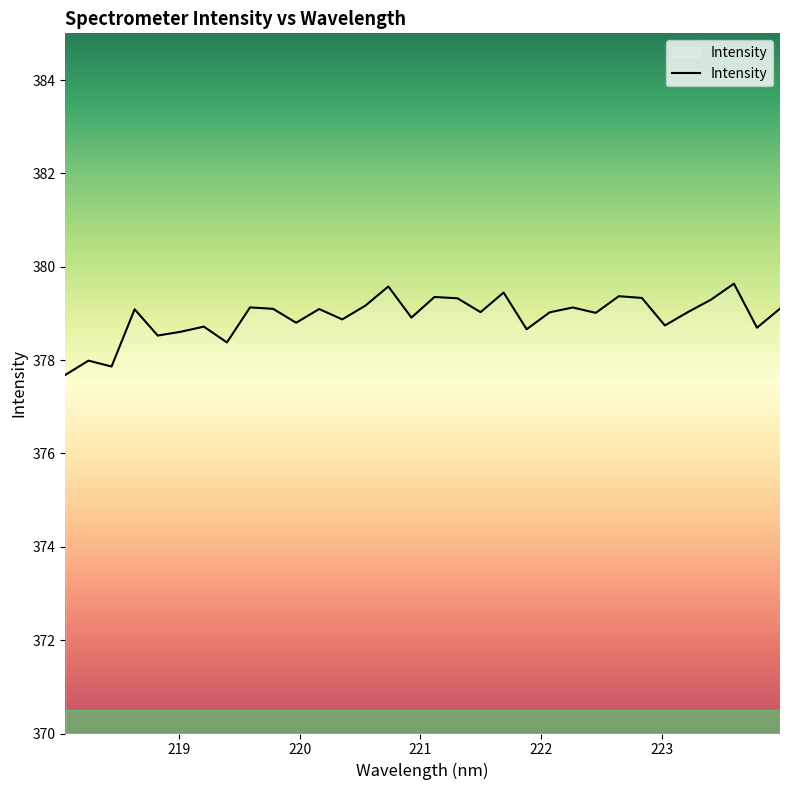

What is the difference between the maximum and minimum values?

2.0